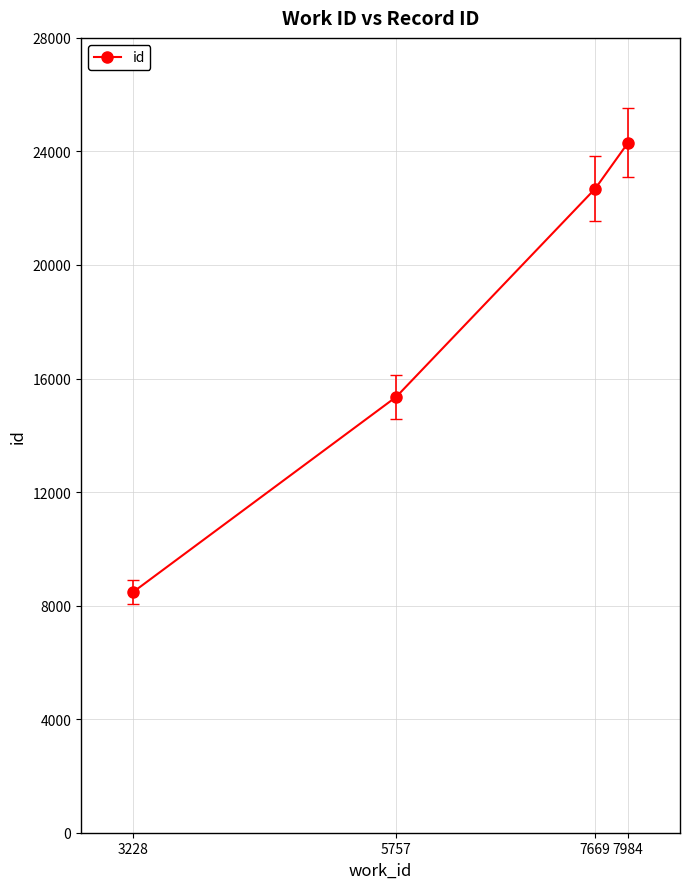

The value at 7669 is 22688. True or false?

True